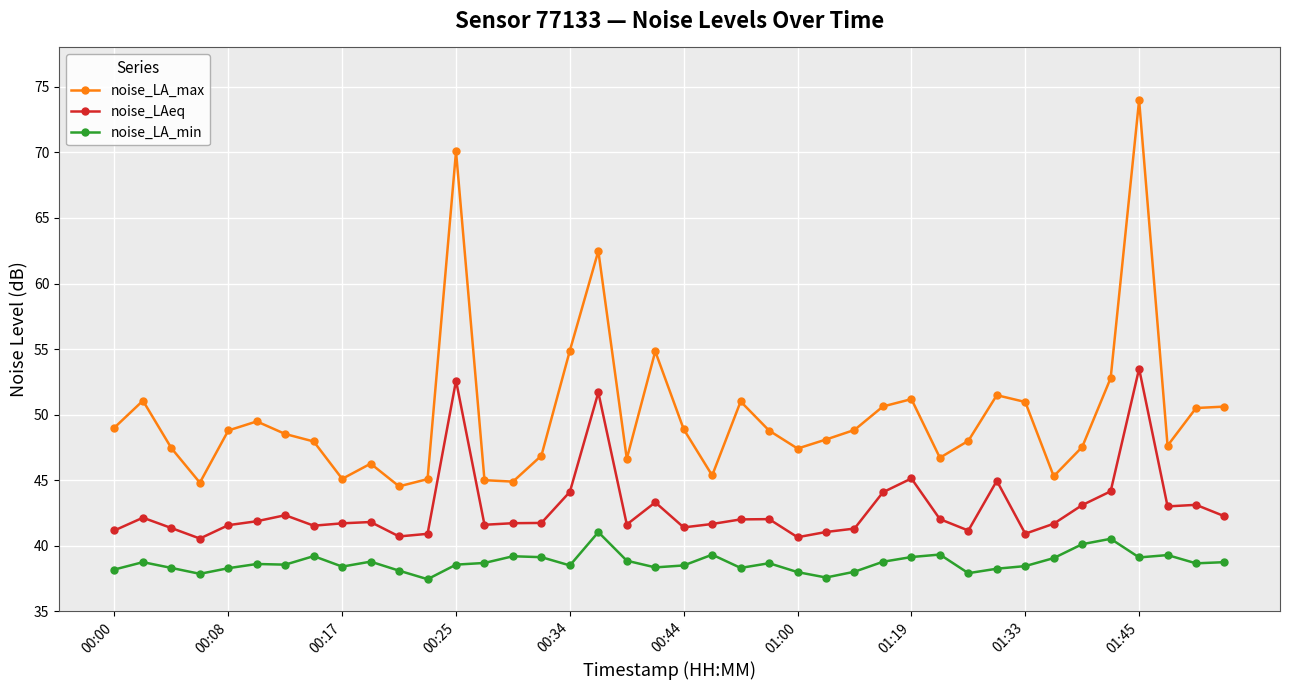

Which series has the widest spread of values?

noise_LA_max